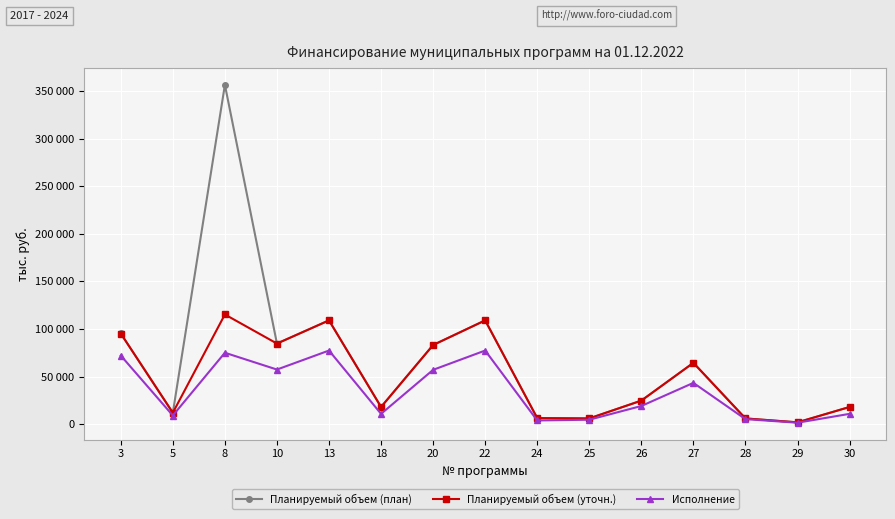

Rank the series by their average value, from highest to lowest.

Планируемый объем (план), Планируемый объем (уточн.), Исполнение